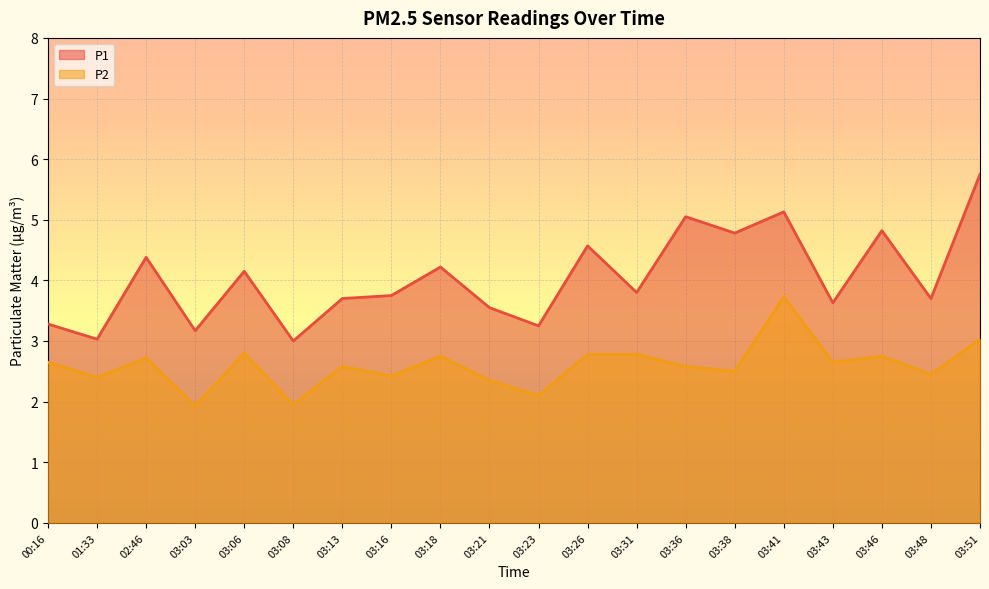

True or false: P1 has more than 0 interior local peaks.

True